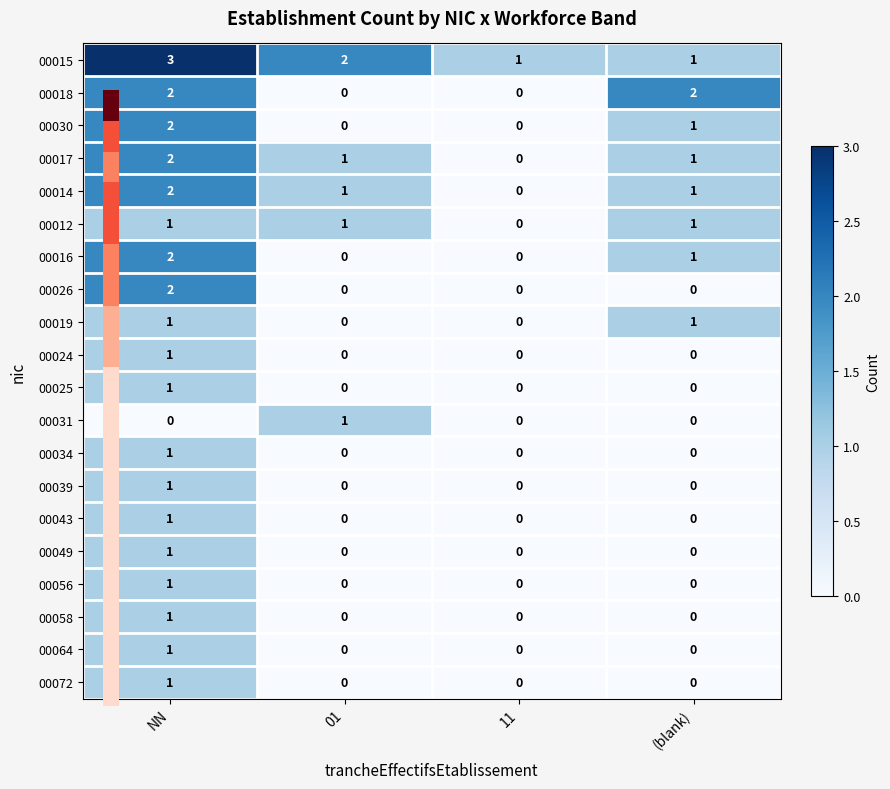

What is the spread (max minus min) of values at NN?

3